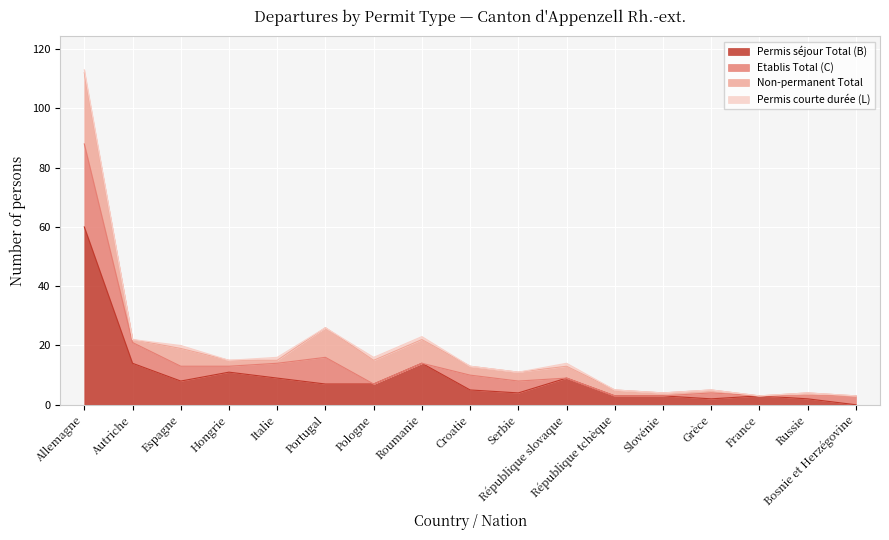

What are all the series names shown in the legend?

Permis séjour Total (B), Etablis Total (C), Non-permanent Total, Permis courte durée (L)